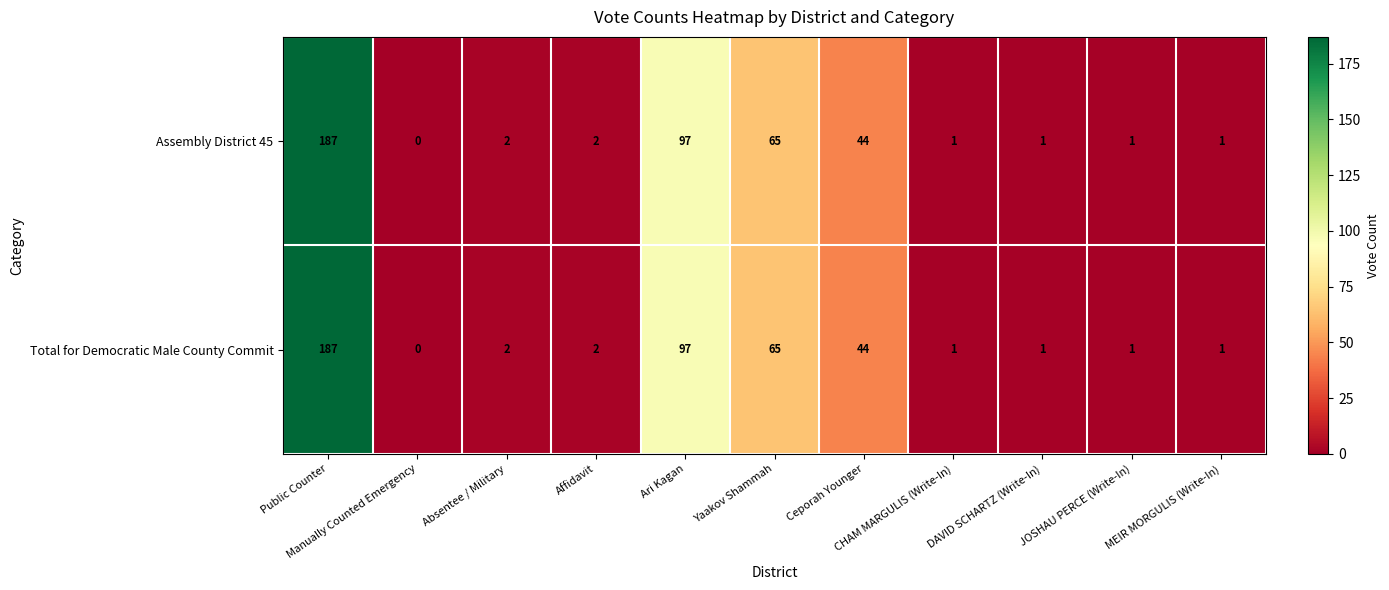

What is the difference between the second highest and minimum values in the Assembly District 45 series?

97